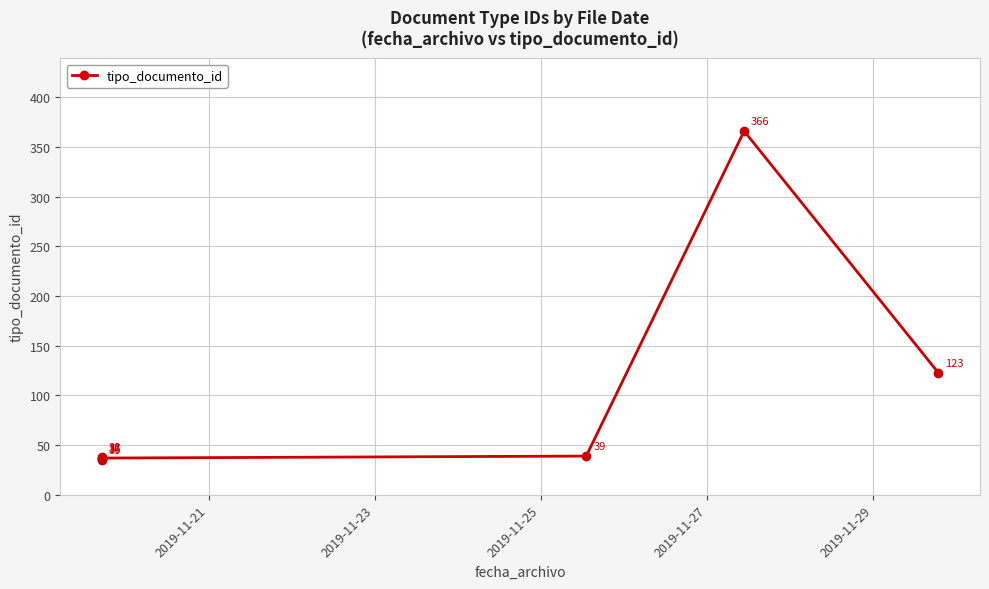

True or false: there are more than 2 points higher than both neighbors.

False